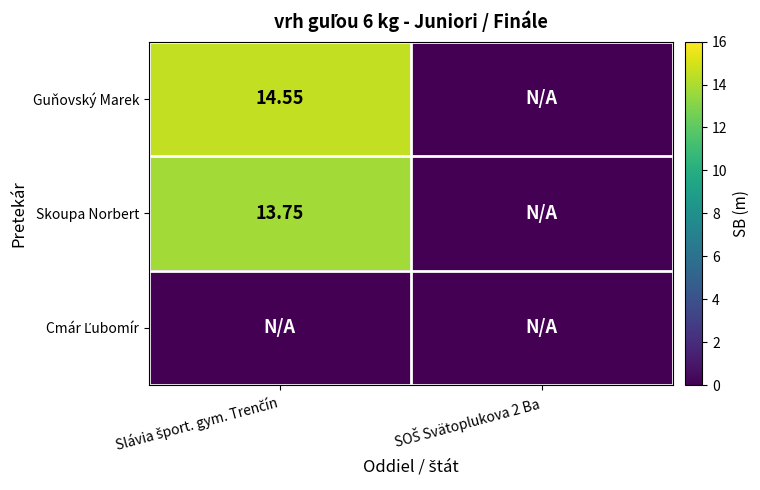

Is the value of Cmár Ľubomír at Slávia šport. gym. Trenčín greater than the value of Skoupa Norbert at SOŠ Svätoplukova 2 Ba?

No